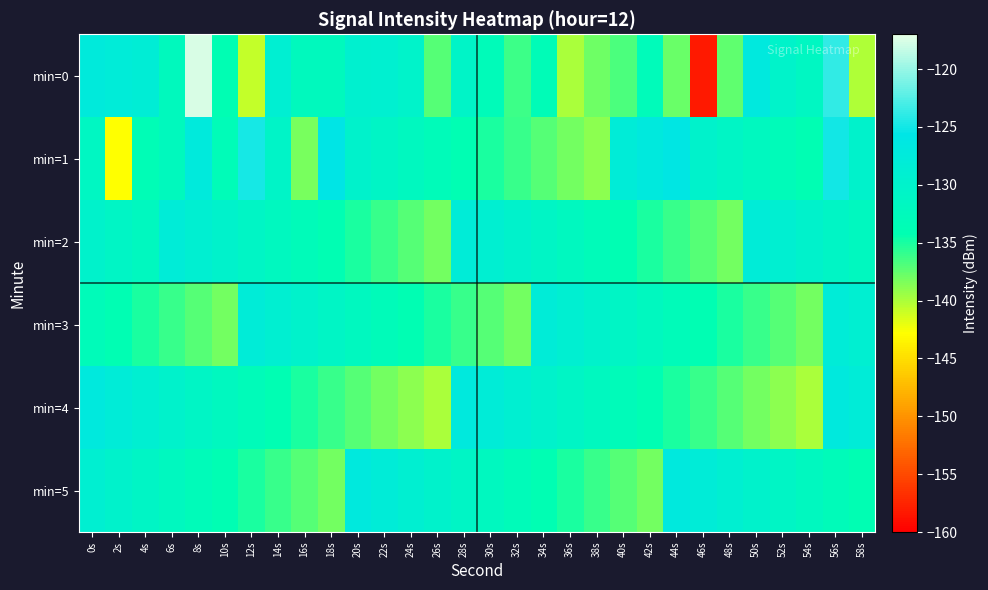

Reading left to right, list all the values displayed in this chart.

min=0: 0s=-127.3	2s=-127.9	4s=-128.3	6s=-132.3	8s=-117.6	10s=-134.1	12s=-140.7	14s=-128.9	16s=-132.4	18s=-132.3	20s=-129.3	22s=-129.1	24s=-130.1	26s=-137.1	28s=-130.6	30s=-133.0	32s=-136.2	34s=-133.4	36s=-139.9	38s=-138.0	40s=-136.7	42s=-132.8	44s=-137.8	46s=-158.2	48s=-137.4	50s=-126.7	52s=-130.1	54s=-131.5	56s=-123.9	58s=-140.0
min=1: 0s=-131.5	2s=-142.9	4s=-133.6	6s=-132.3	8s=-127.2	10s=-133.3	12s=-124.9	14s=-130.6	16s=-138.3	18s=-125.6	20s=-130.0	22s=-131.0	24s=-132.0	26s=-133.0	28s=-134.0	30s=-135.0	32s=-136.0	34s=-137.0	36s=-138.0	38s=-139.0	40s=-128.0	42s=-127.0	44s=-126.0	46s=-130.0	48s=-131.0	50s=-132.0	52s=-133.0	54s=-134.0	56s=-125.0	58s=-130.0
min=2: 0s=-130.0	2s=-131.0	4s=-132.0	6s=-128.0	8s=-129.0	10s=-130.0	12s=-131.0	14s=-132.0	16s=-133.0	18s=-134.0	20s=-135.0	22s=-136.0	24s=-137.0	26s=-138.0	28s=-128.0	30s=-129.0	32s=-130.0	34s=-131.0	36s=-132.0	38s=-133.0	40s=-134.0	42s=-135.0	44s=-136.0	46s=-137.0	48s=-138.0	50s=-128.0	52s=-129.0	54s=-130.0	56s=-131.0	58s=-132.0
min=3: 0s=-133.0	2s=-134.0	4s=-135.0	6s=-136.0	8s=-137.0	10s=-138.0	12s=-128.0	14s=-129.0	16s=-130.0	18s=-131.0	20s=-132.0	22s=-133.0	24s=-134.0	26s=-135.0	28s=-136.0	30s=-137.0	32s=-138.0	34s=-128.0	36s=-129.0	38s=-130.0	40s=-131.0	42s=-132.0	44s=-133.0	46s=-134.0	48s=-135.0	50s=-136.0	52s=-137.0	54s=-138.0	56s=-128.0	58s=-129.0
min=4: 0s=-127.0	2s=-128.0	4s=-129.0	6s=-130.0	8s=-131.0	10s=-132.0	12s=-133.0	14s=-134.0	16s=-135.0	18s=-136.0	20s=-137.0	22s=-138.0	24s=-139.0	26s=-140.0	28s=-127.0	30s=-128.0	32s=-129.0	34s=-130.0	36s=-131.0	38s=-132.0	40s=-133.0	42s=-134.0	44s=-135.0	46s=-136.0	48s=-137.0	50s=-138.0	52s=-139.0	54s=-140.0	56s=-127.0	58s=-128.0
min=5: 0s=-129.0	2s=-130.0	4s=-131.0	6s=-132.0	8s=-133.0	10s=-134.0	12s=-135.0	14s=-136.0	16s=-137.0	18s=-138.0	20s=-127.0	22s=-128.0	24s=-129.0	26s=-130.0	28s=-131.0	30s=-132.0	32s=-133.0	34s=-134.0	36s=-135.0	38s=-136.0	40s=-137.0	42s=-138.0	44s=-127.0	46s=-128.0	48s=-129.0	50s=-130.0	52s=-131.0	54s=-132.0	56s=-133.0	58s=-134.0